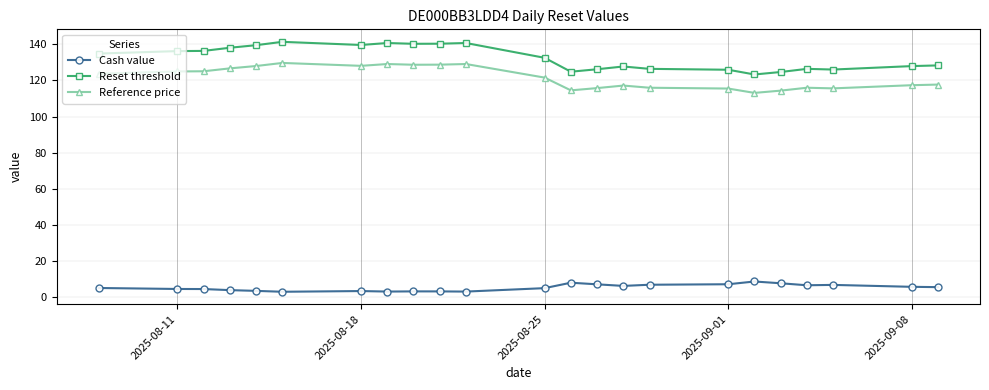

What is the value of the Reference price point at the 20th from the left?

115.9